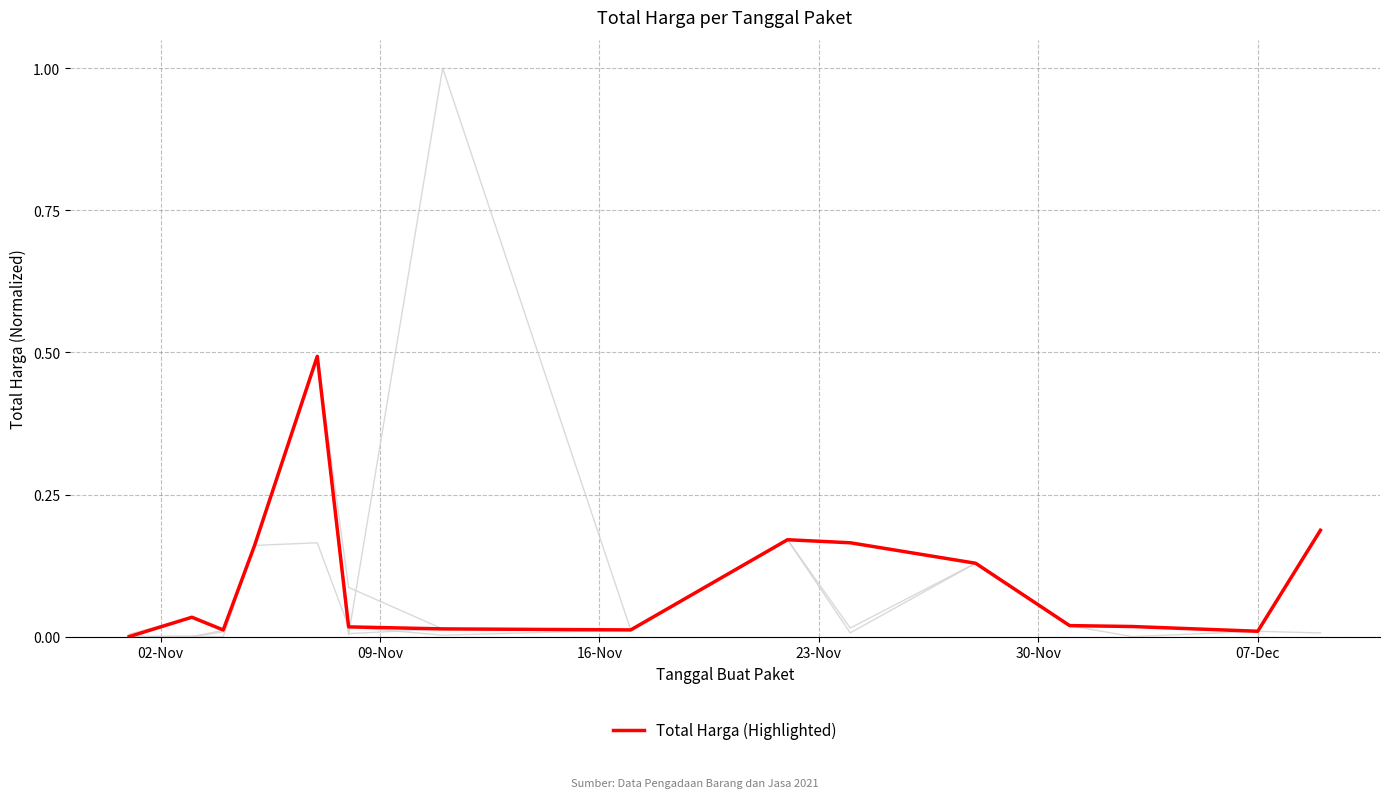

Does the chart display data point markers on the line(s)?

No